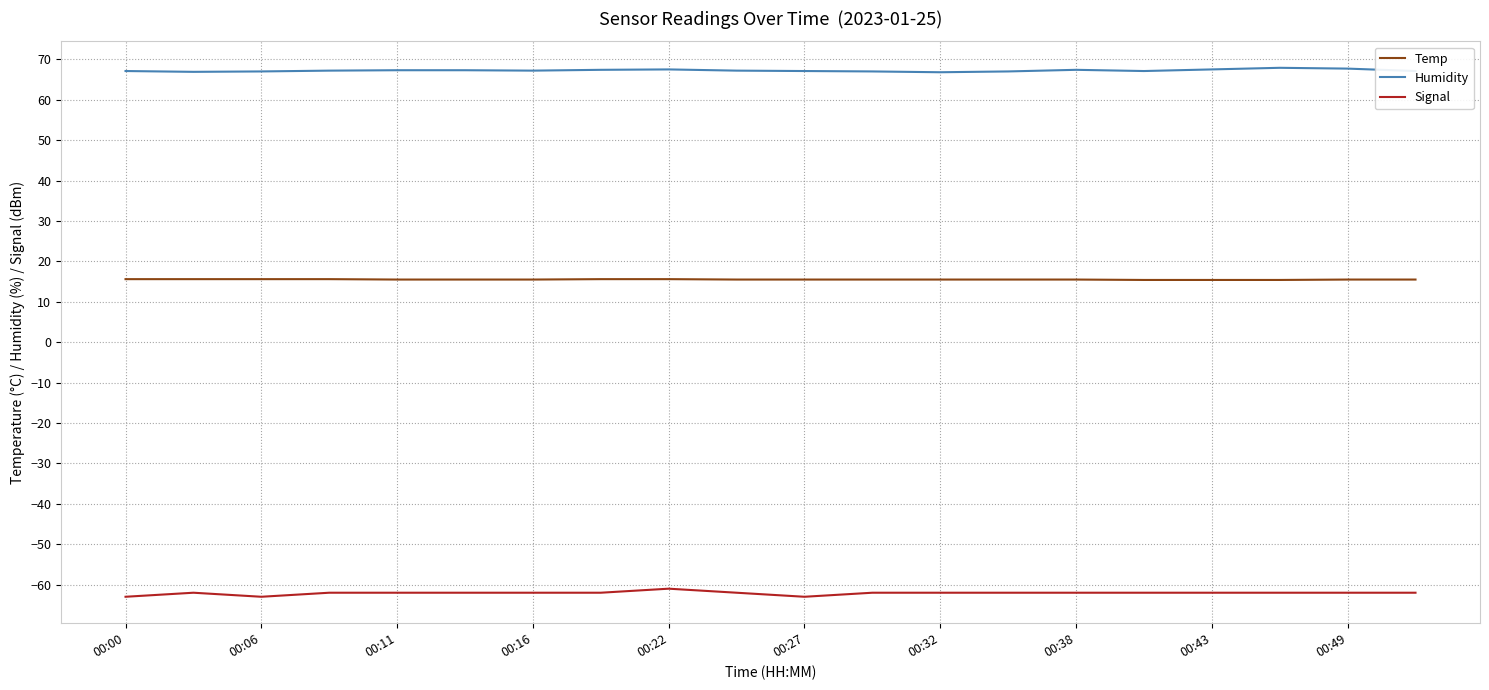

True or false: Humidity and Signal cross at least once.

False